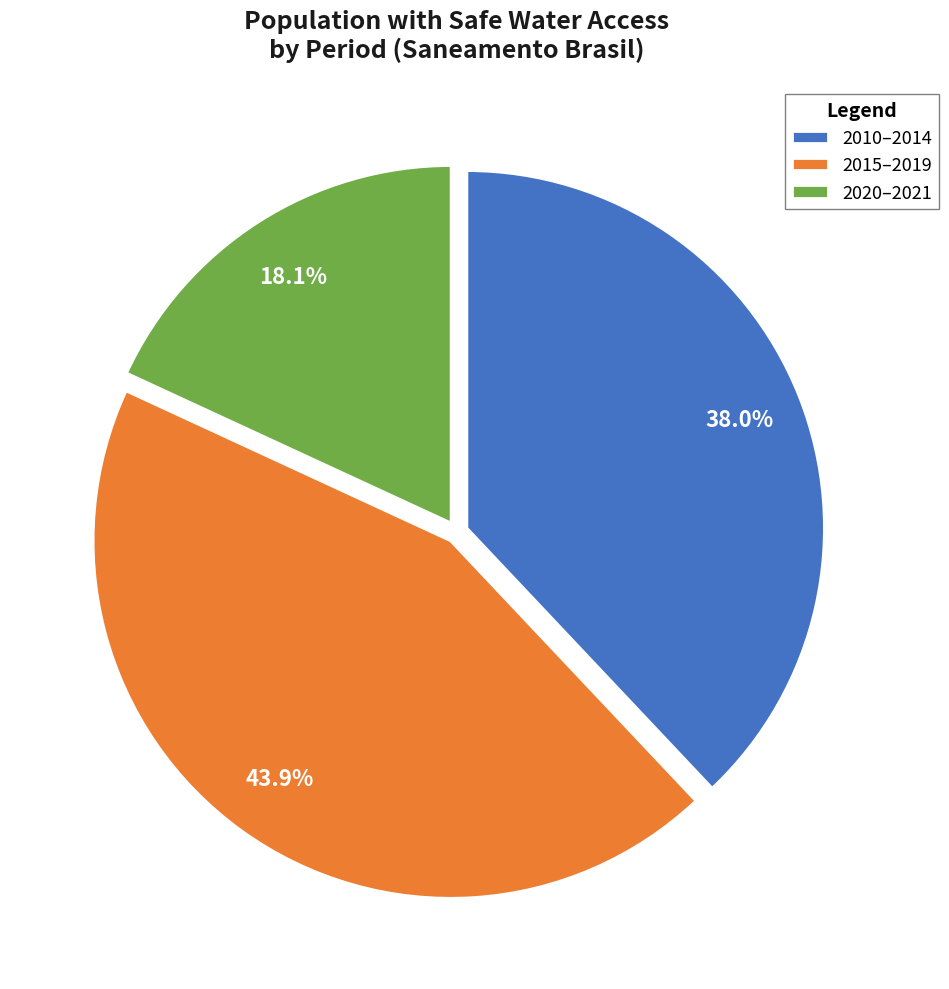

Do 2015–2019 and 2010–2014 together represent more than half of the pie?

Yes